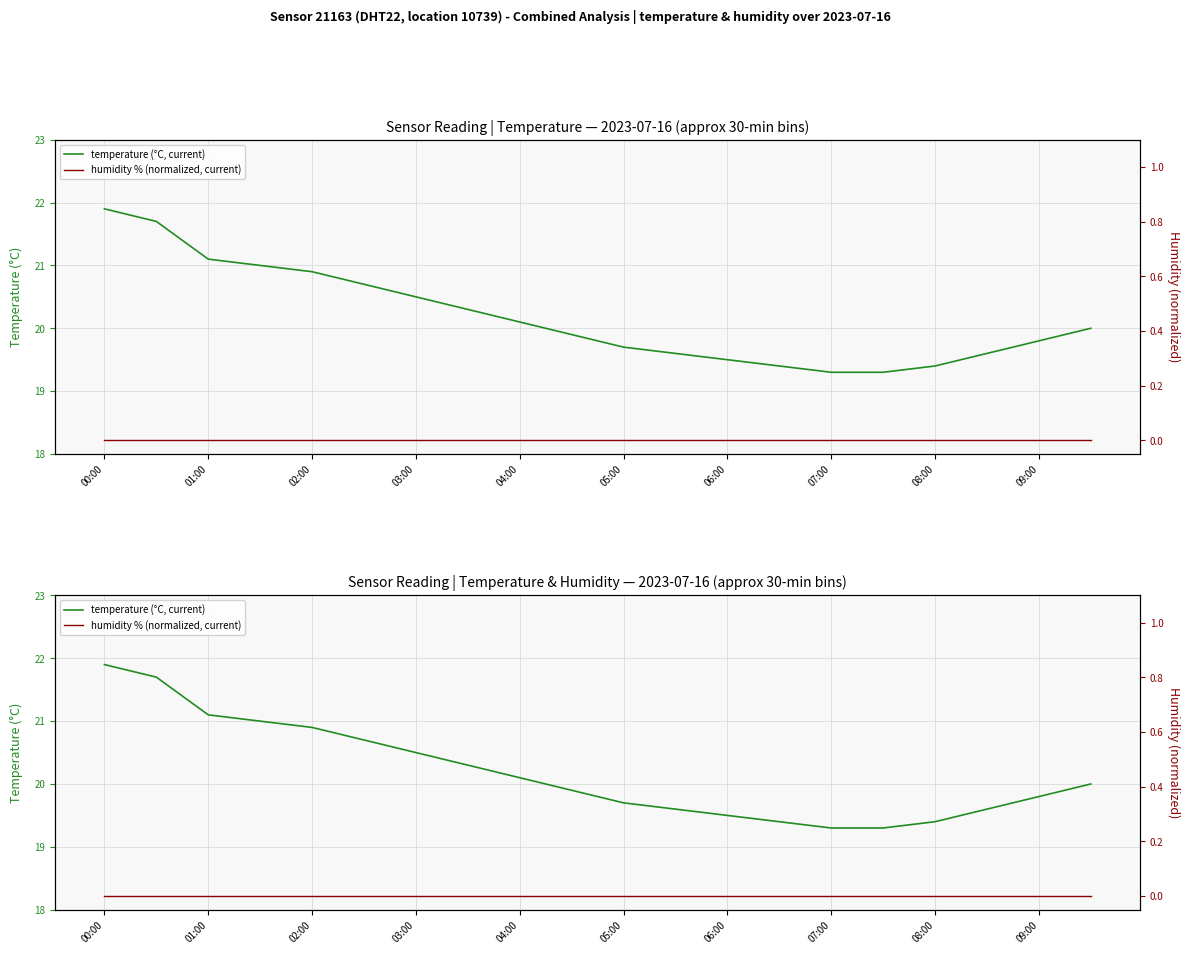

What is the approximate value of temperature (°C, current) at 05:00?

19.7